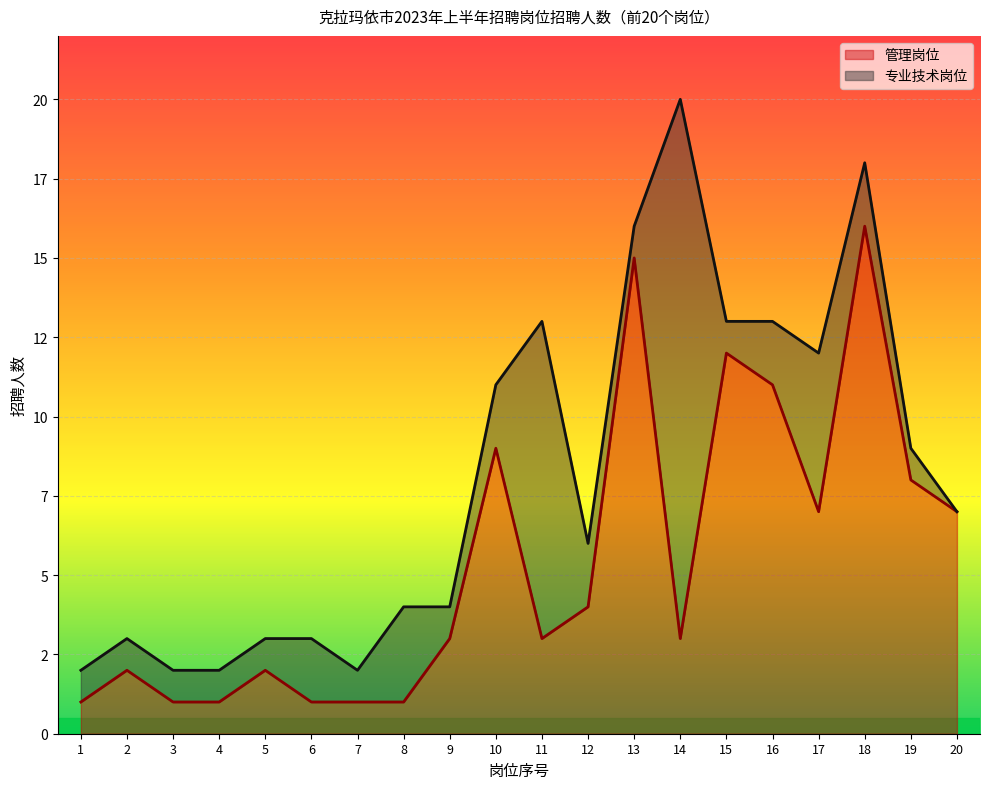

What is the sum of the values at 12 and 20?

11